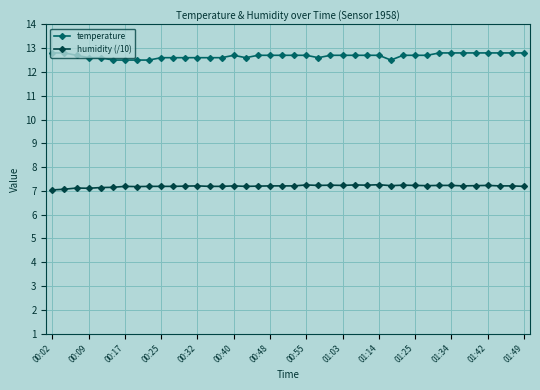

What is the maximum value for humidity (/10)?

7.3